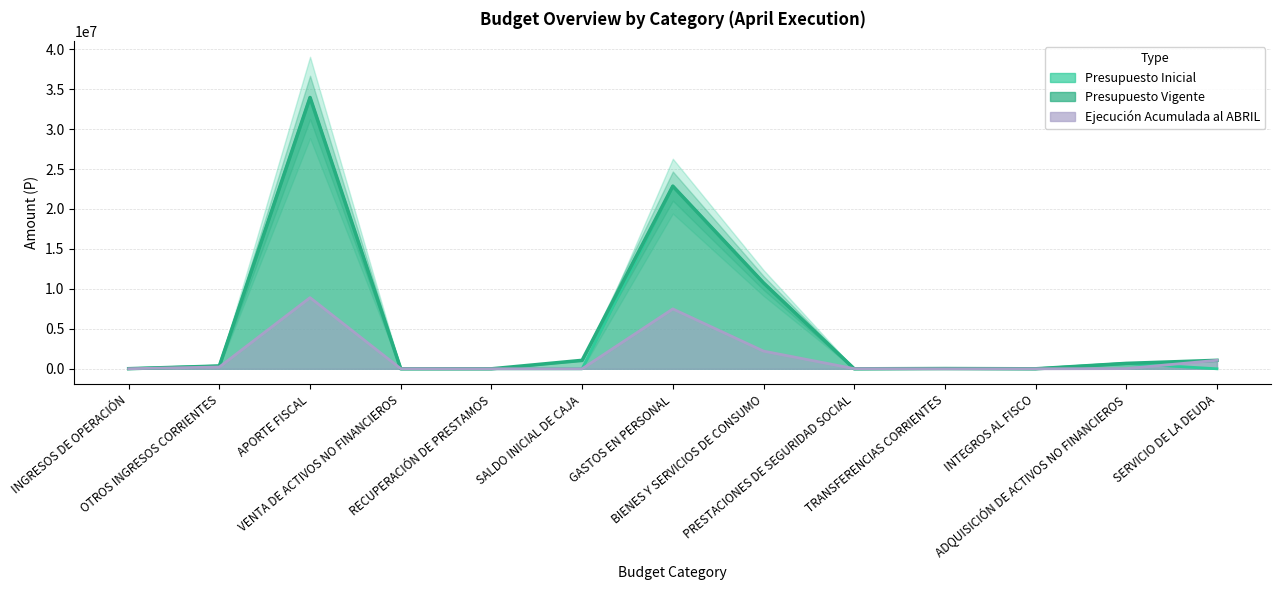

How many intersections are there between Ejecución Acumulada al ABRIL and Presupuesto Vigente?

4